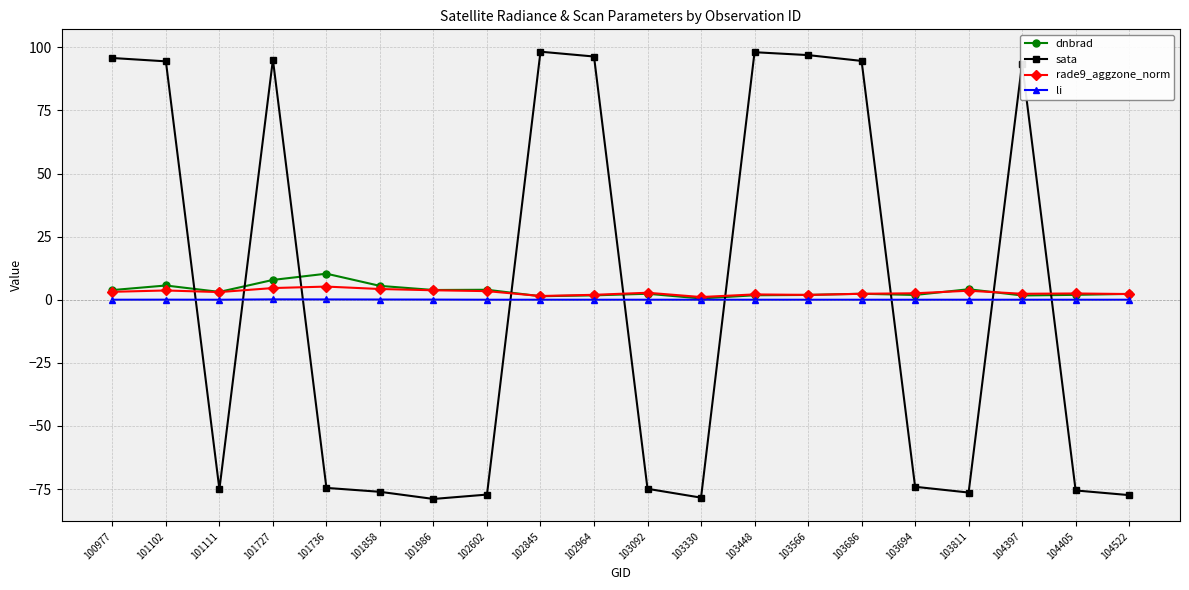

Which series changed the most between 103448 and 104522?

sata